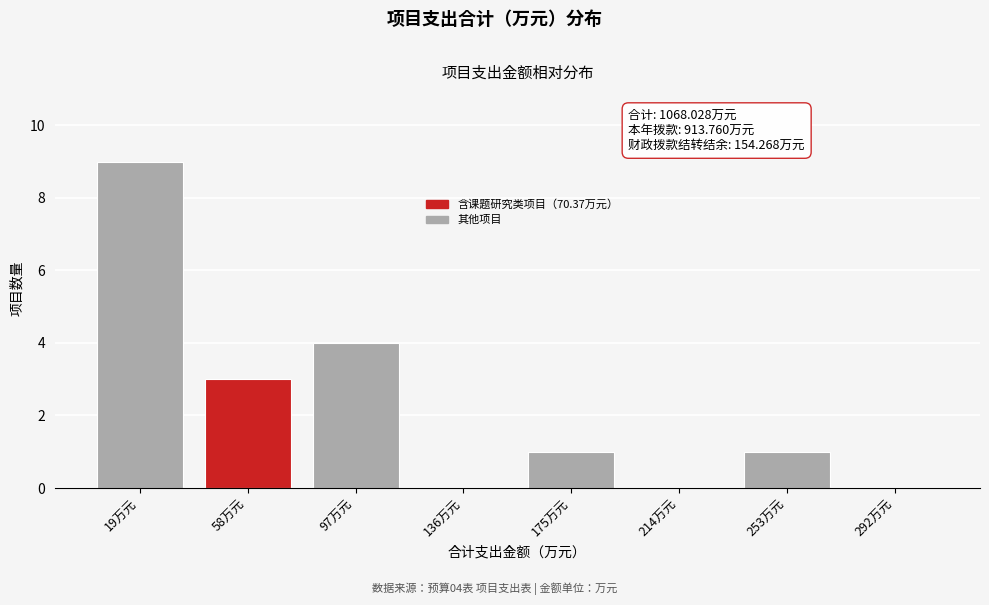

Reading right to left, extract all data points from this chart.

292万元=0	253万元=1	214万元=0	175万元=1	136万元=0	97万元=4	58万元=3	19万元=9